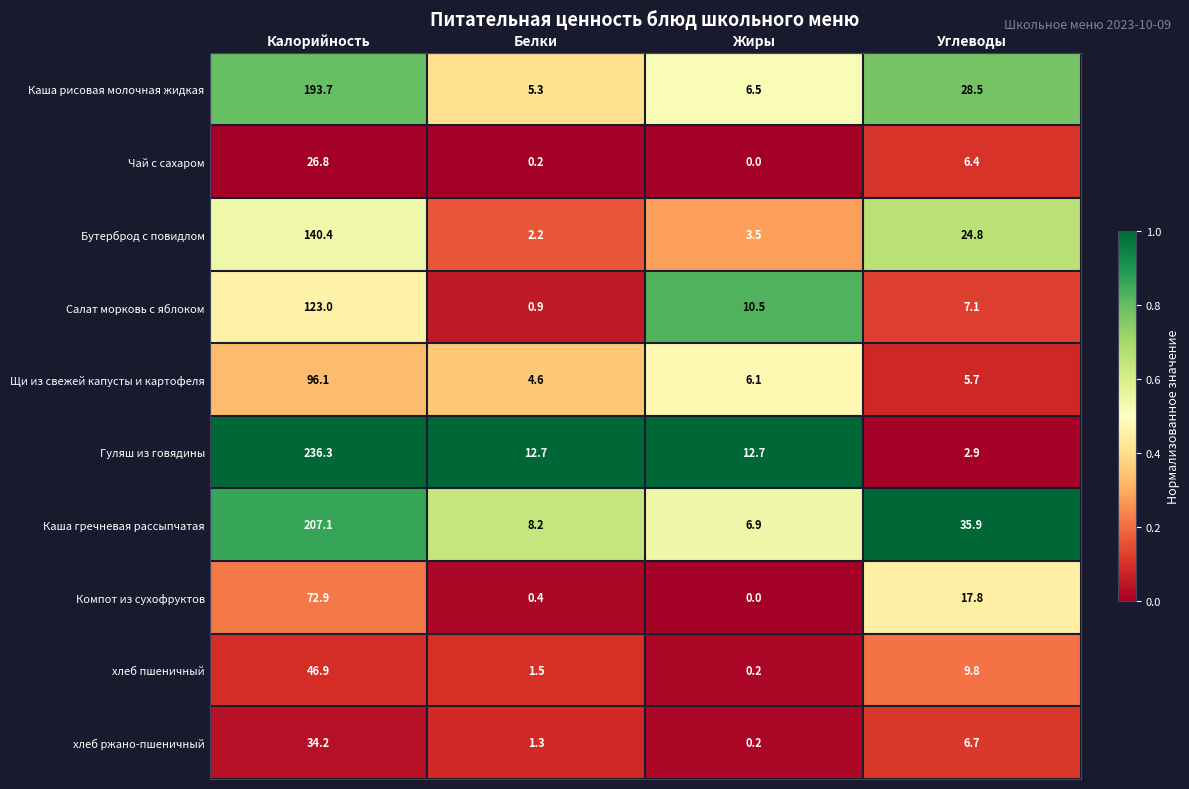

What is the spread (max minus min) of values at Жиры?

12.7